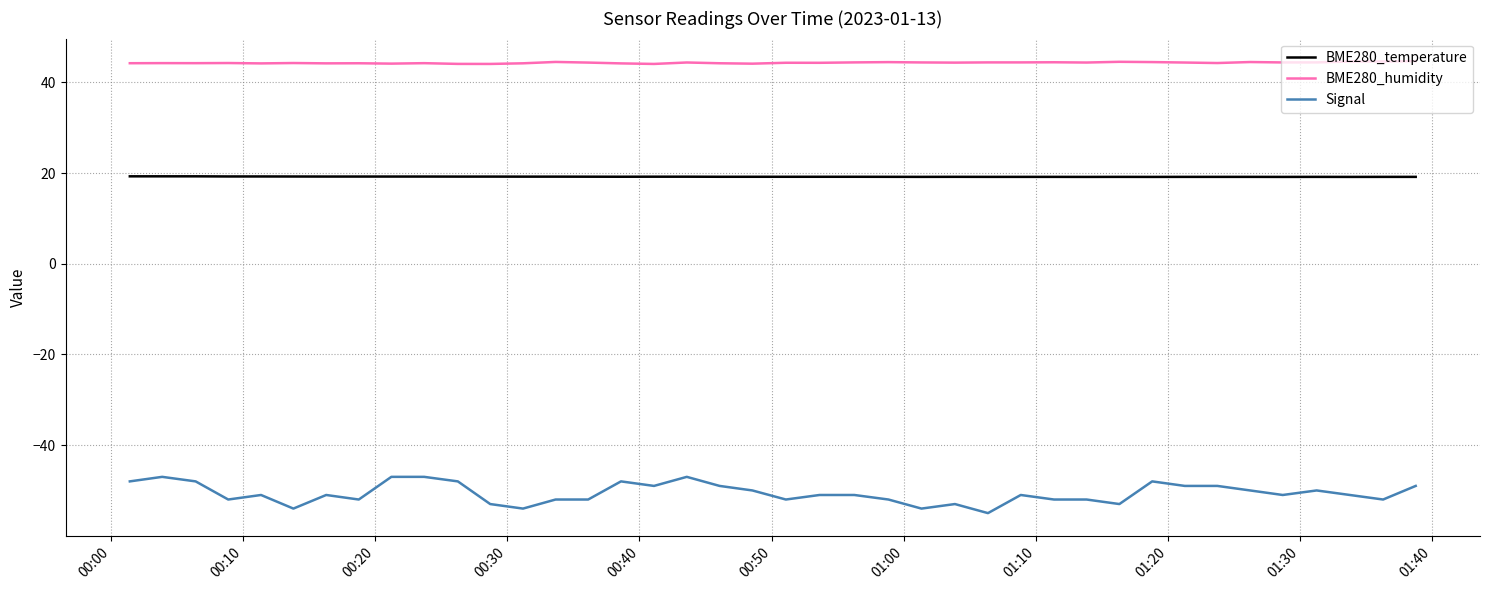

What is the difference between the maximum and minimum values in the Signal series?

8.0